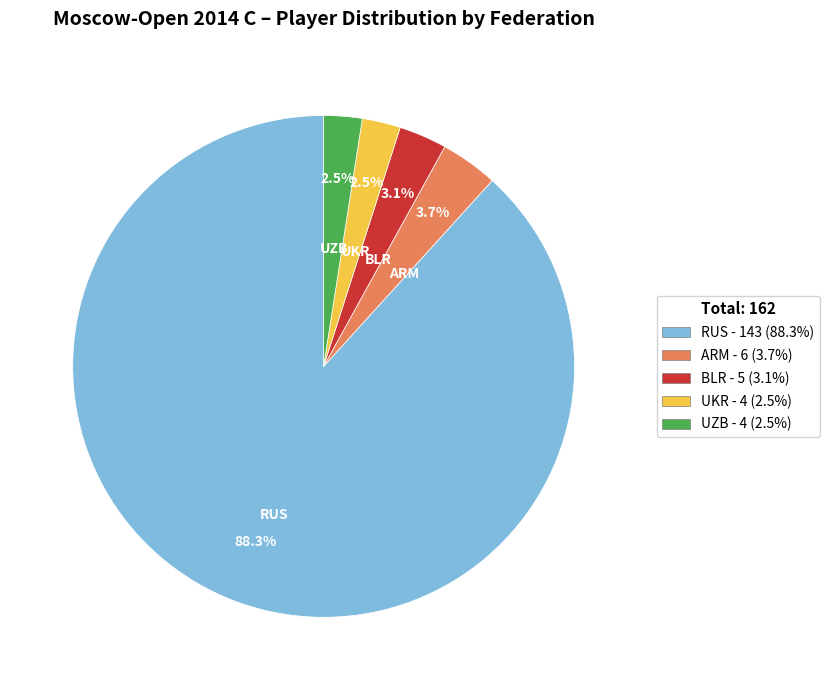

To the nearest percent, what is the difference between the RUS and UZB slice percentages?

86%